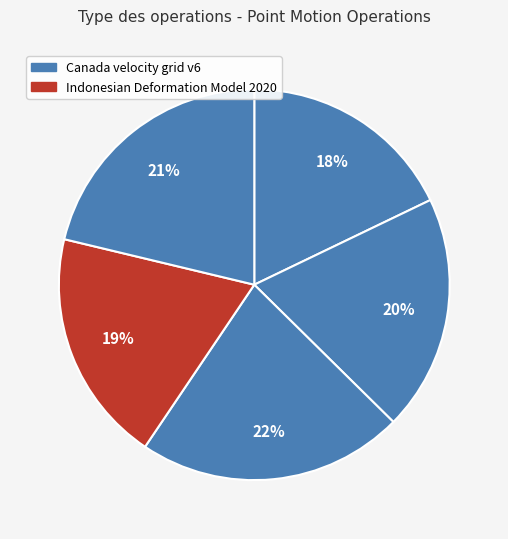

How many slices are in this pie chart?

5